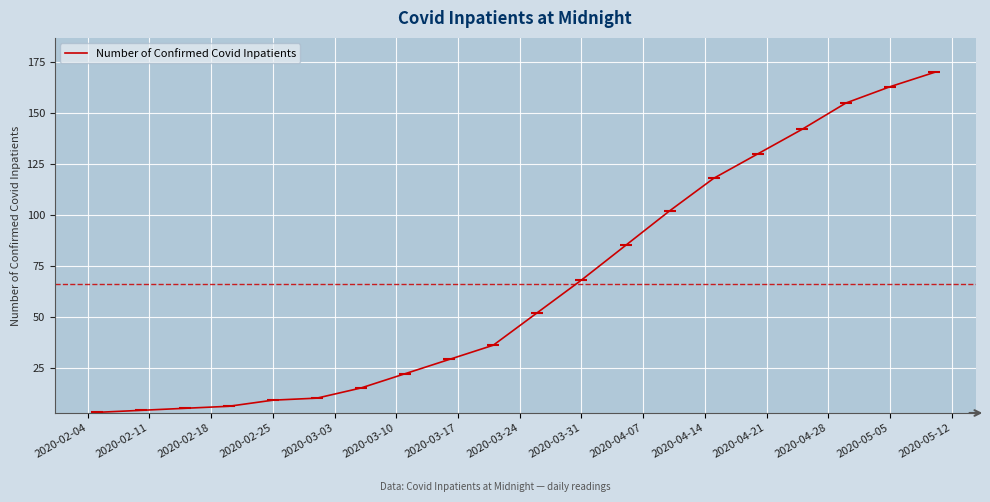

True or false: the data has more than 2 interior local peaks.

False